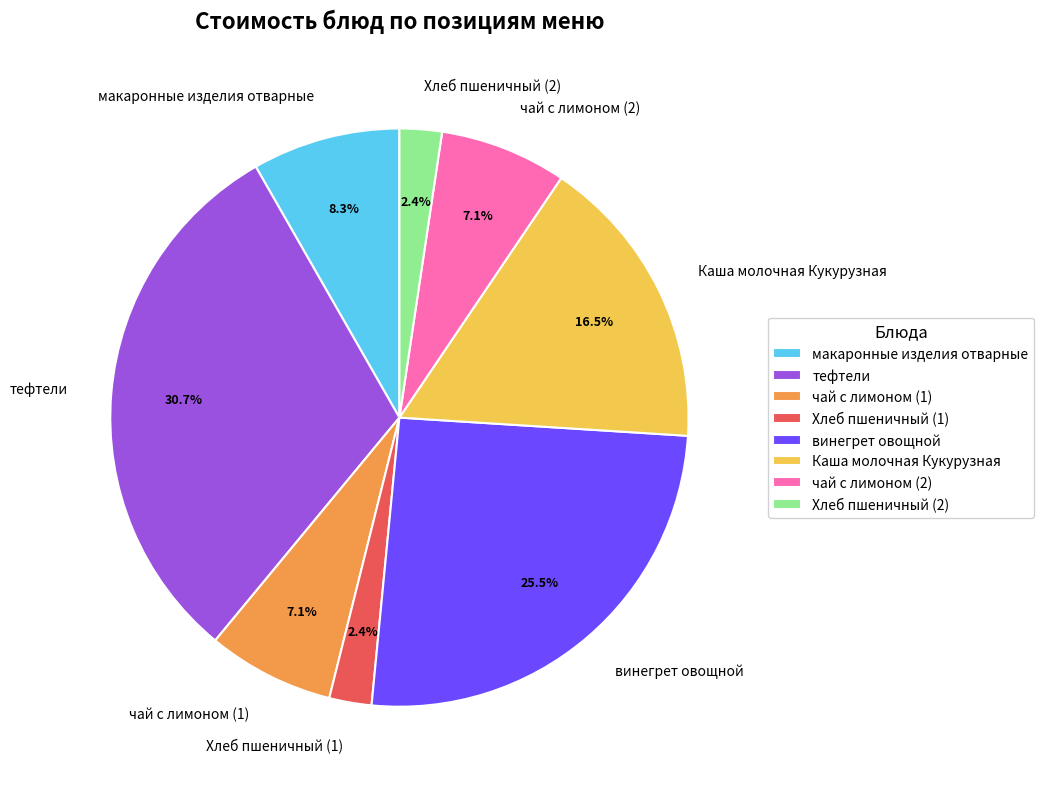

The чай с лимоном (2) slice represents 12% of the pie. True or false?

False